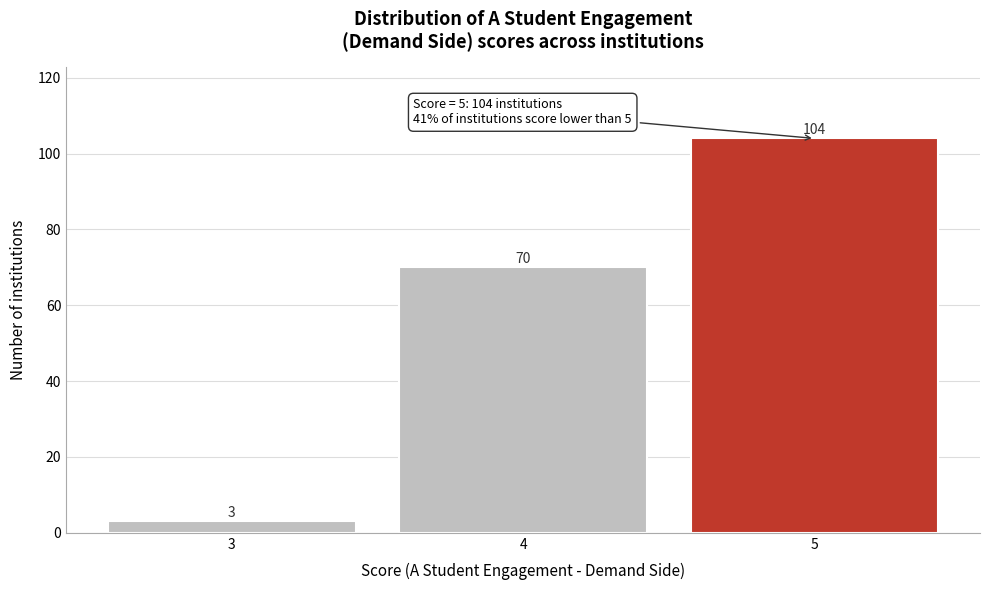

Reading left to right, list all the values displayed in this chart.

3=3	4=70	5=104